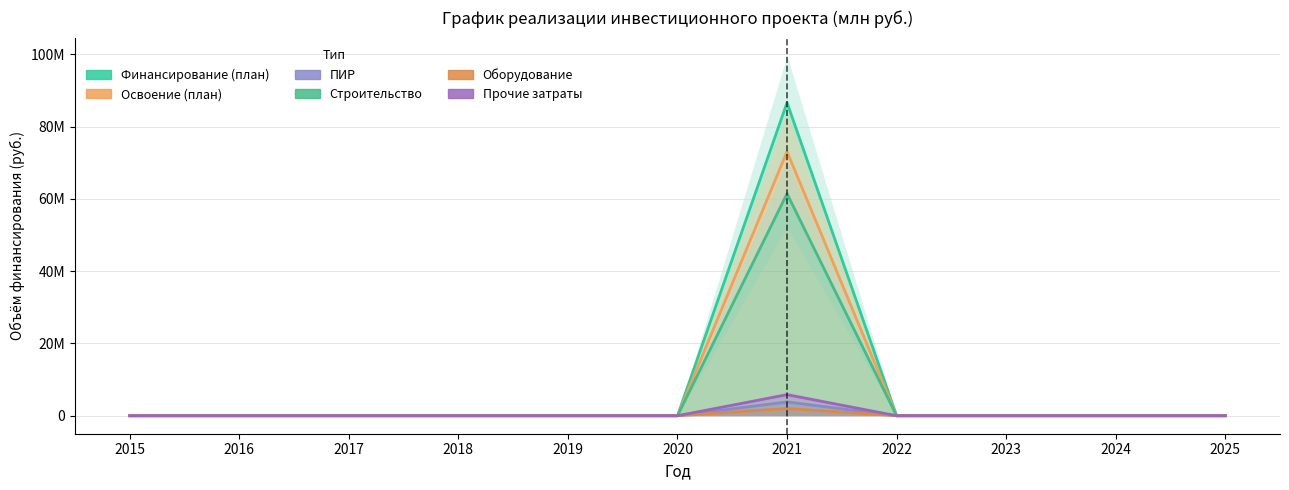

The value of Прочие затраты at 2021 is 2058258. True or false?

False